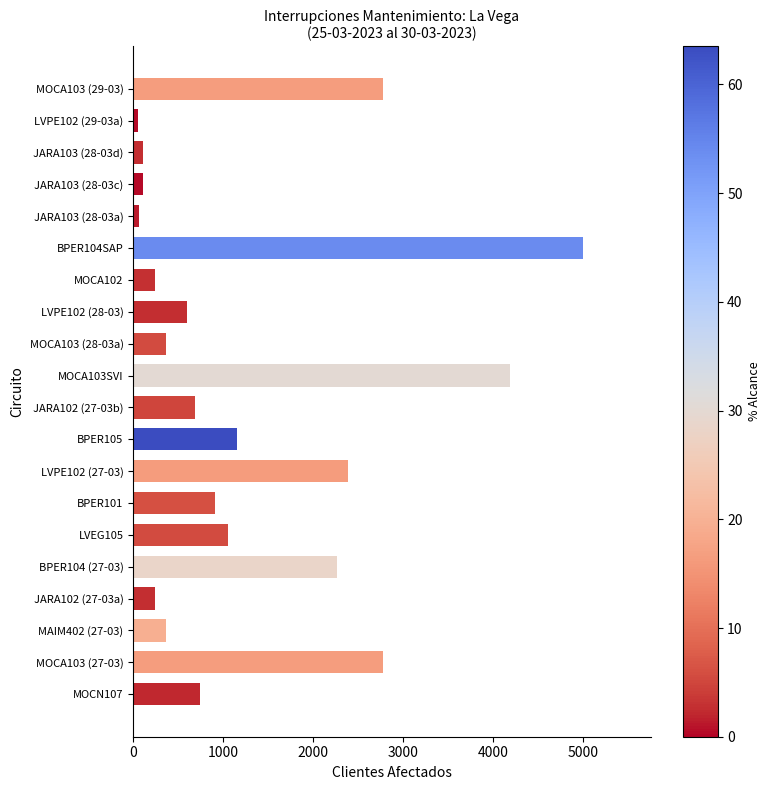

What is the minimum value shown in the chart?

55